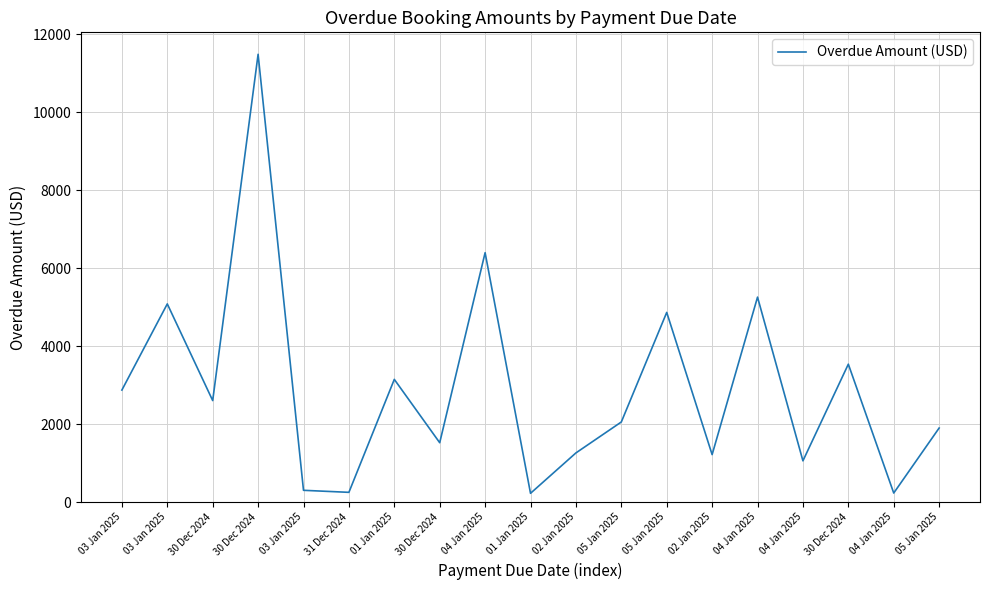

Is this an area chart (filled region under the line)?

No